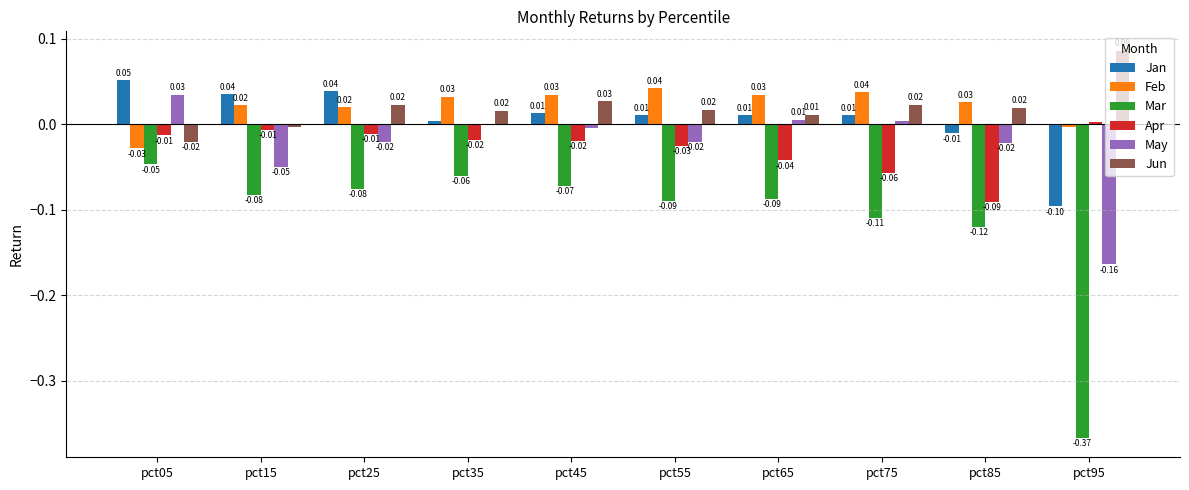

At which category is the sum across all series the highest?

pct45